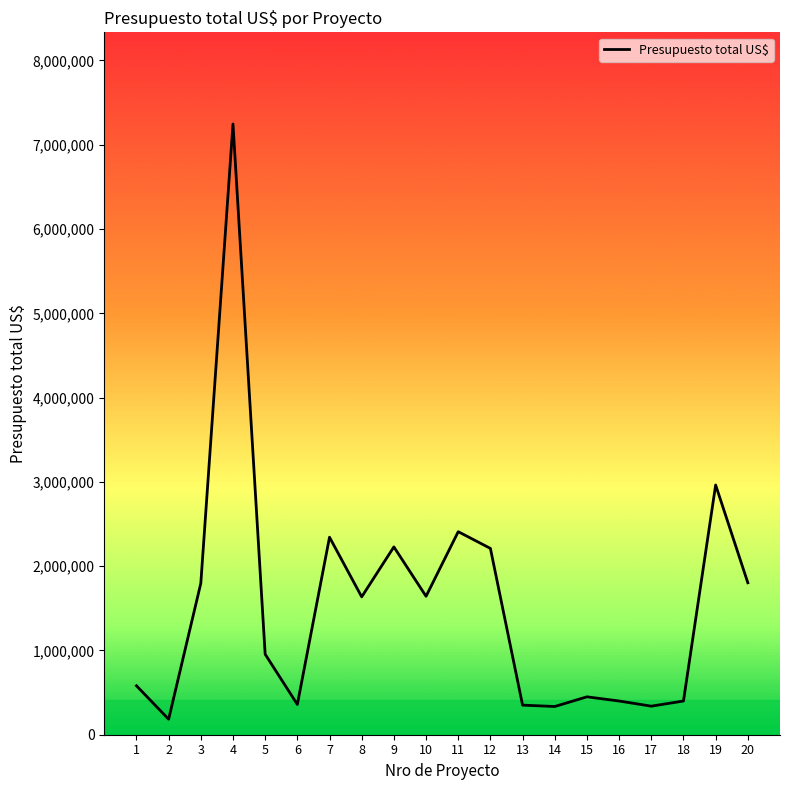

Which has a higher value, 3 or 14?

3